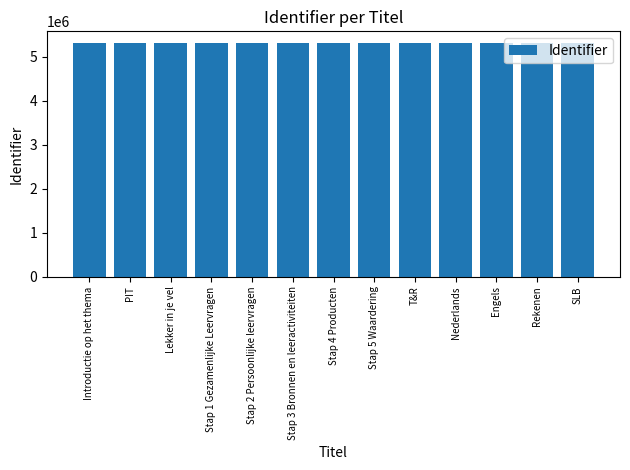

What is the smallest value displayed?

5316770